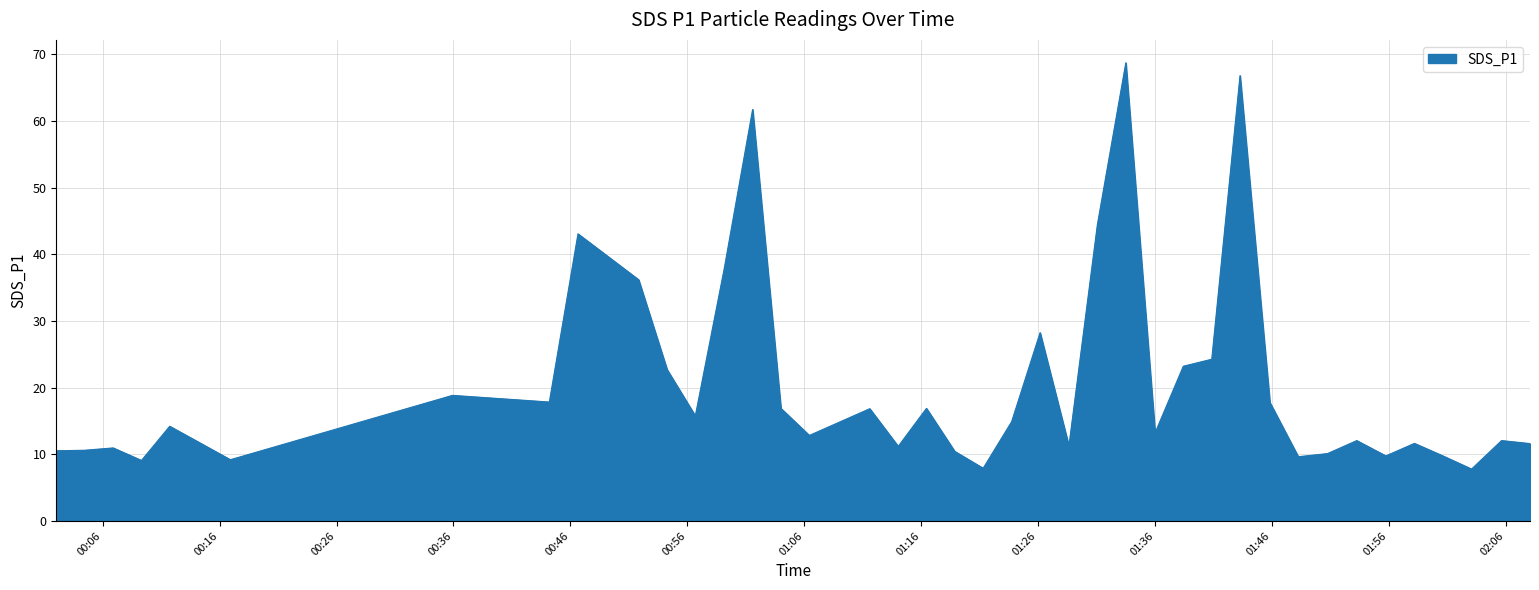

What is the minimum value shown in the chart?

7.8